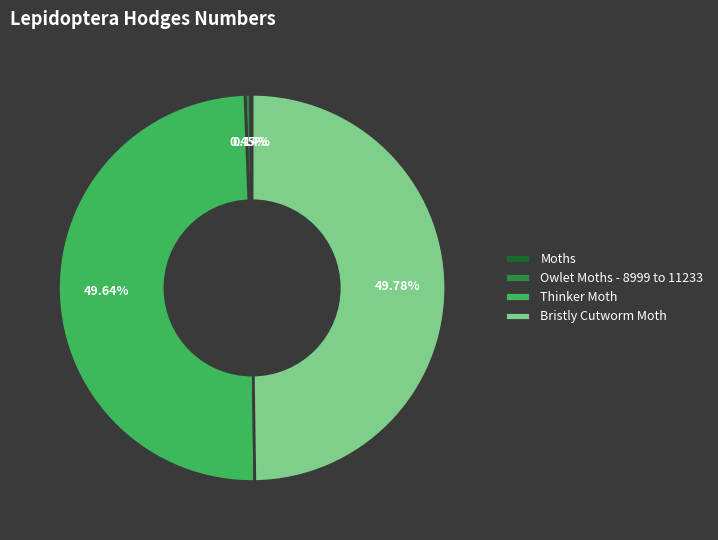

Do Bristly Cutworm Moth and Thinker Moth together represent more than half of the pie?

Yes